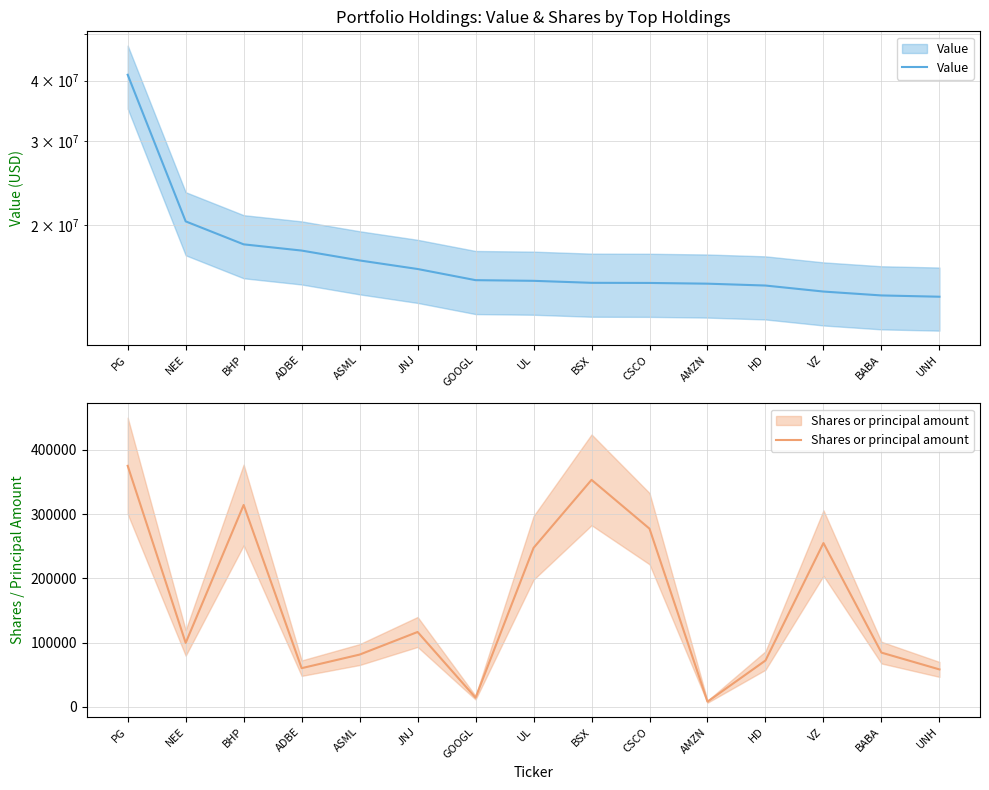

Rank the series at JNJ from highest to lowest value.

Value, Shares or principal amount